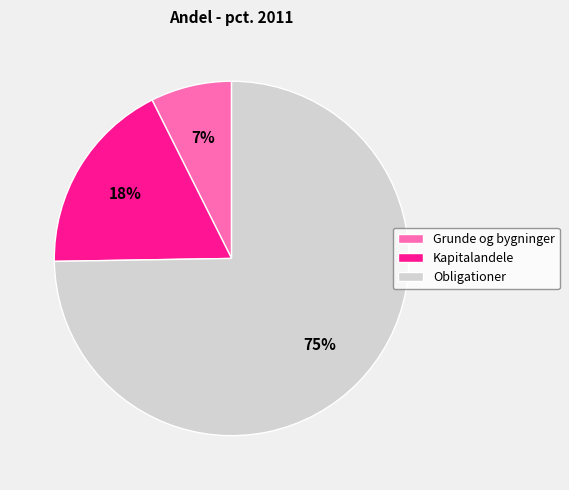

What percentage is the Obligationer slice, to the nearest percent?

75%